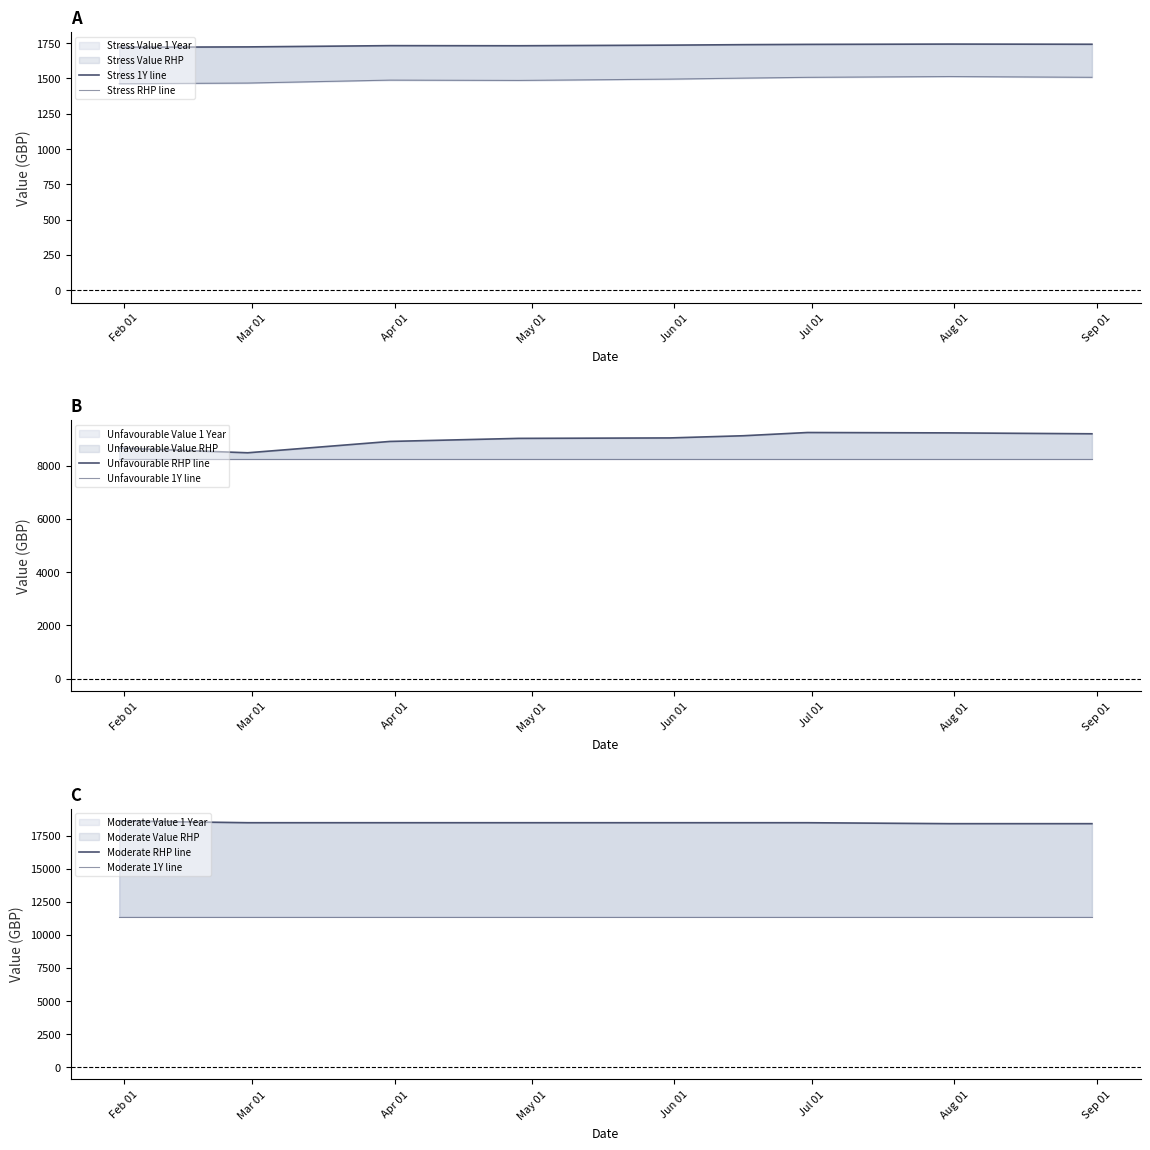

List the series in order of their peak value, highest first.

Moderate RHP line, Moderate 1Y line, Unfavourable RHP line, Unfavourable 1Y line, Stress 1Y line, Stress RHP line